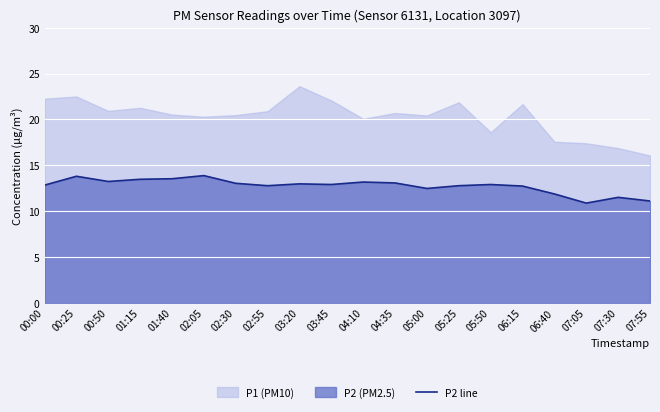

The value of P2 line at 03:20 is 21.7. True or false?

False